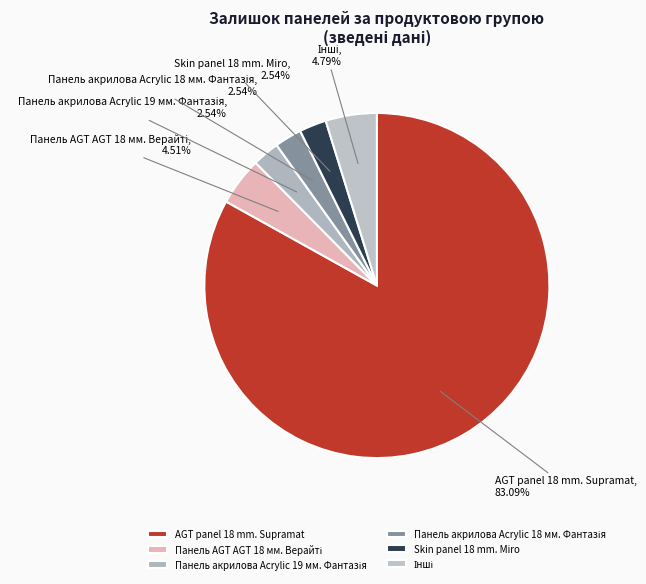

Count the number of slices in the pie.

6